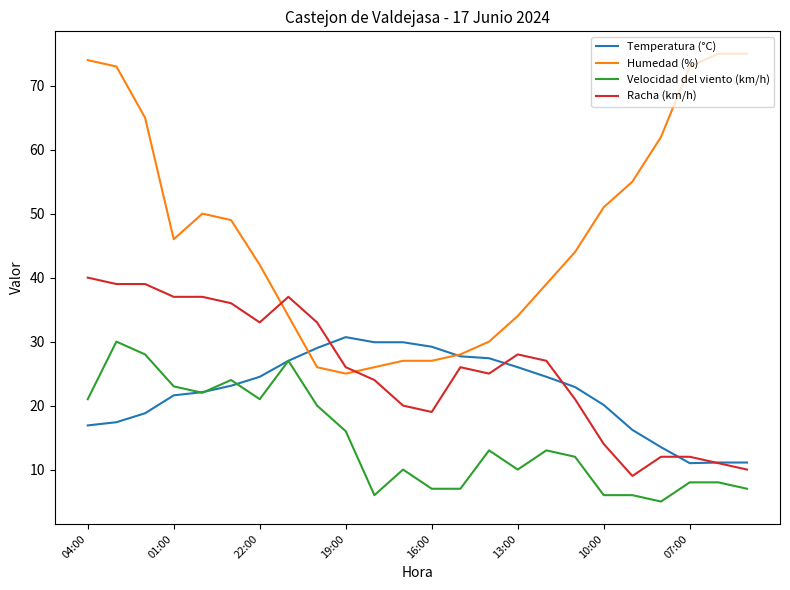

True or false: Humedad (%) and Temperatura (°C) cross at least once.

True